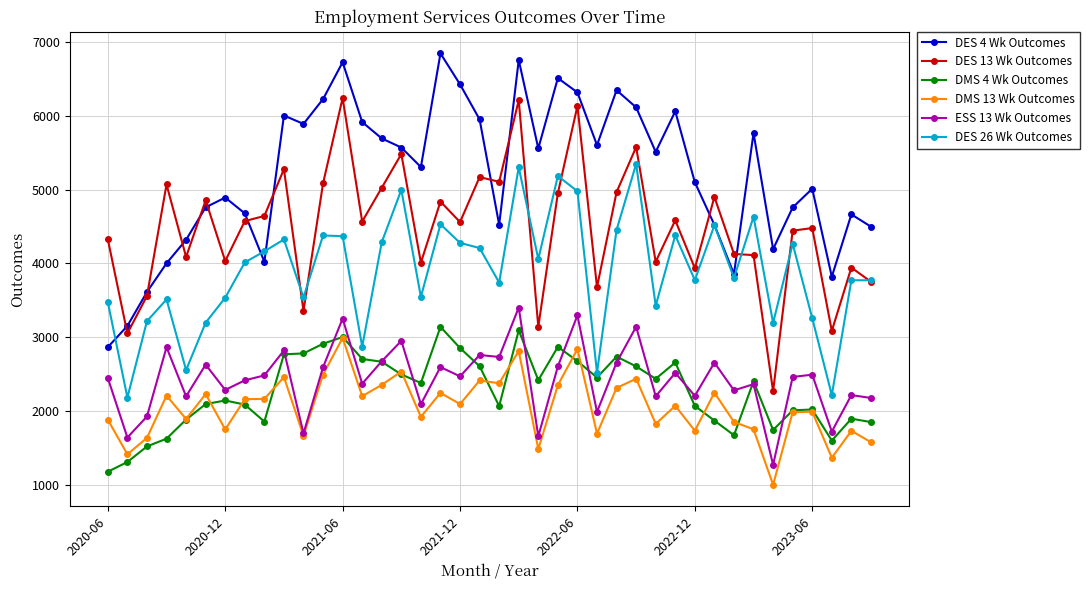

What is the minimum value for DMS 13 Wk Outcomes?

998